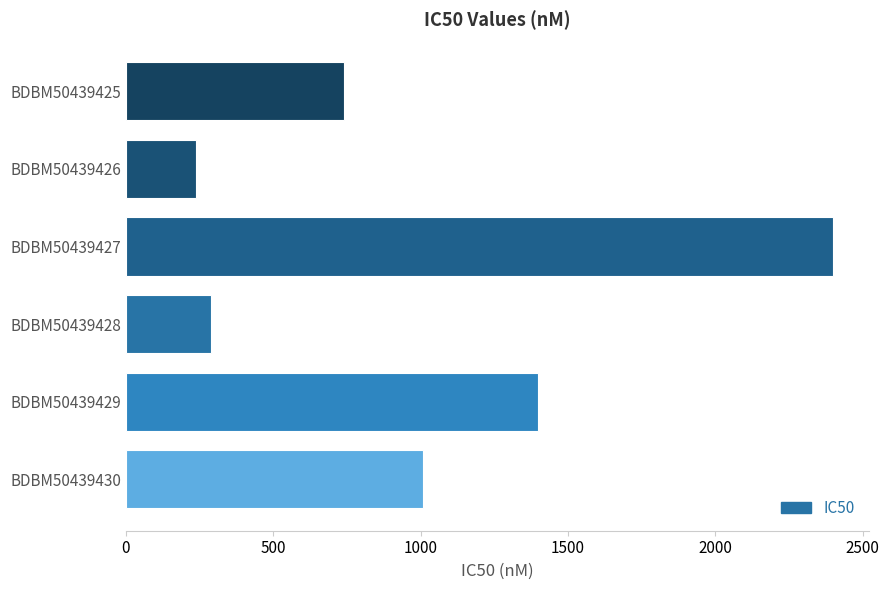

Reading bottom to top, list all the values displayed in this chart.

BDBM50439430=1010	BDBM50439429=1400	BDBM50439428=290	BDBM50439427=2400	BDBM50439426=240	BDBM50439425=740